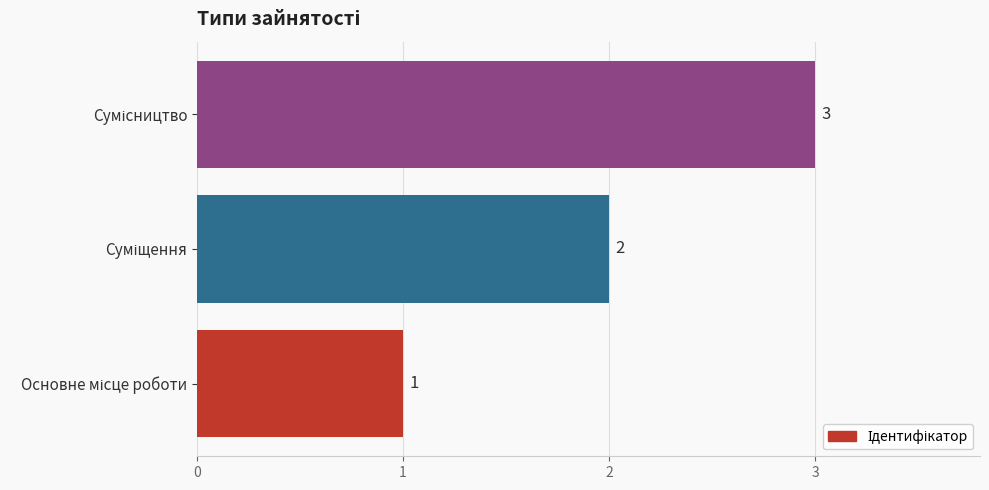

Count the values in the range 1 to 3.

3